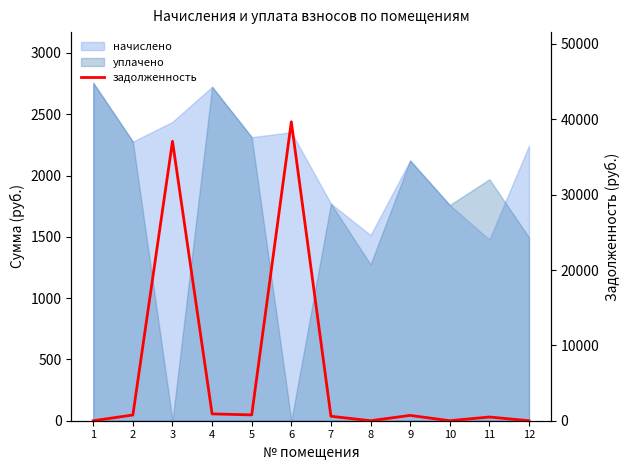

Which label corresponds to the smallest value in the chart?

1